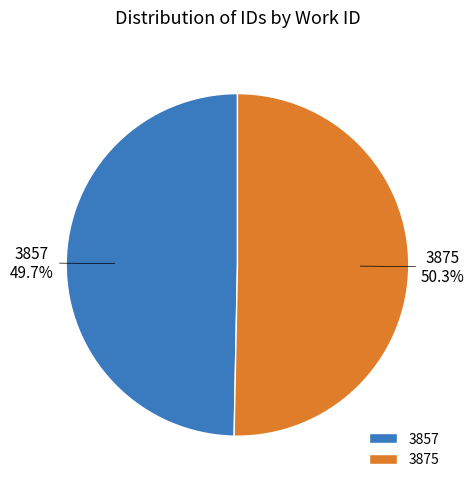

How many slices are in this pie chart?

2